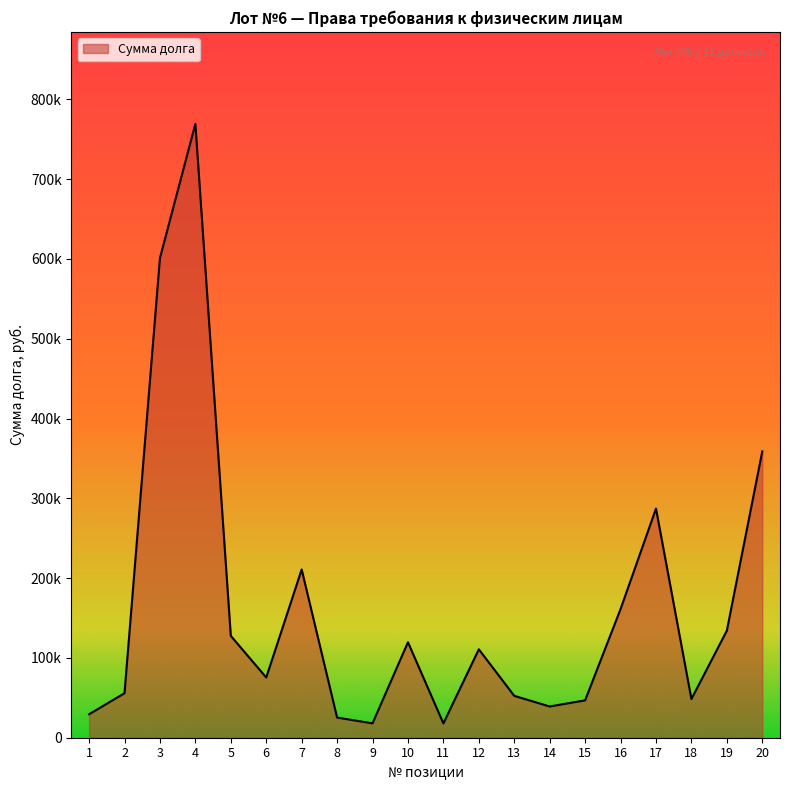

Is it true that the value at 11 is 17929.6?

True